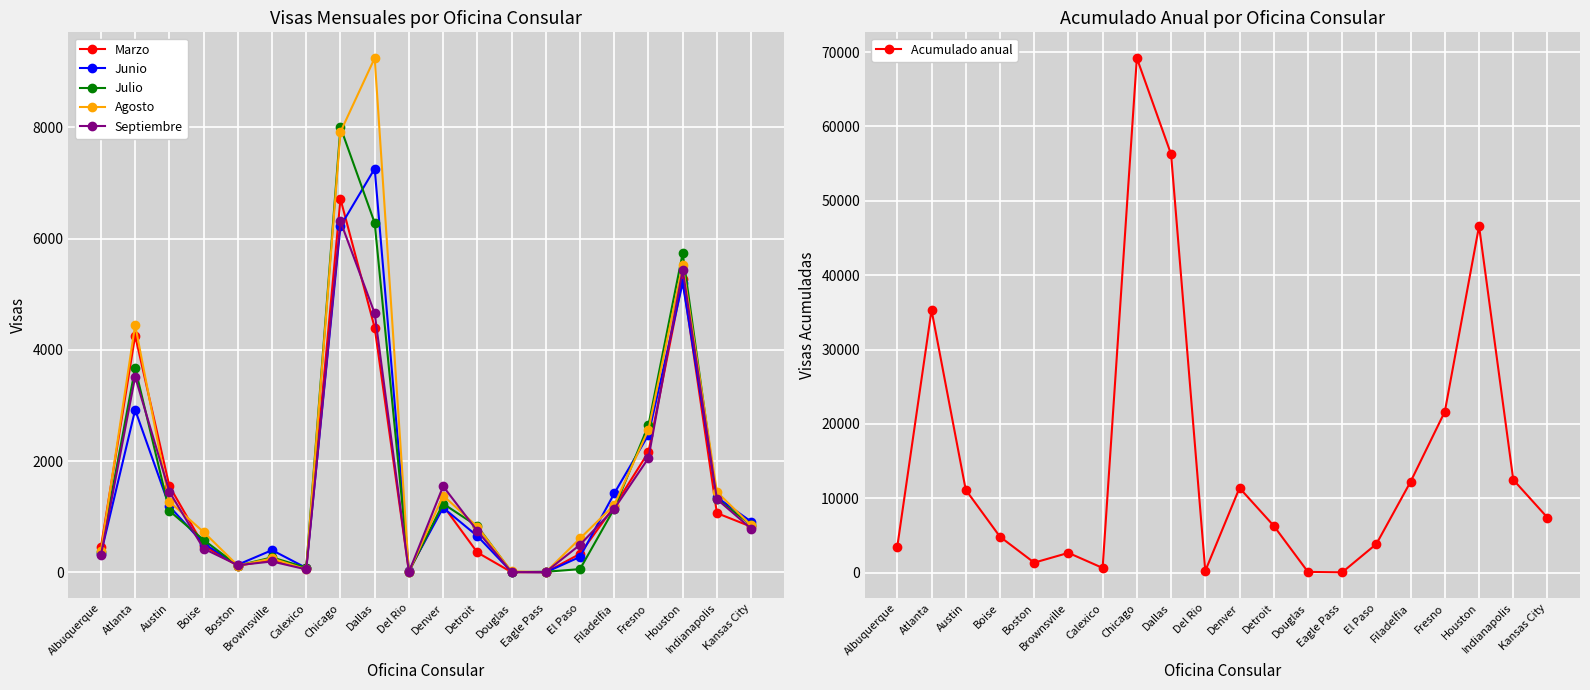

What position from the left is Eagle Pass?

14